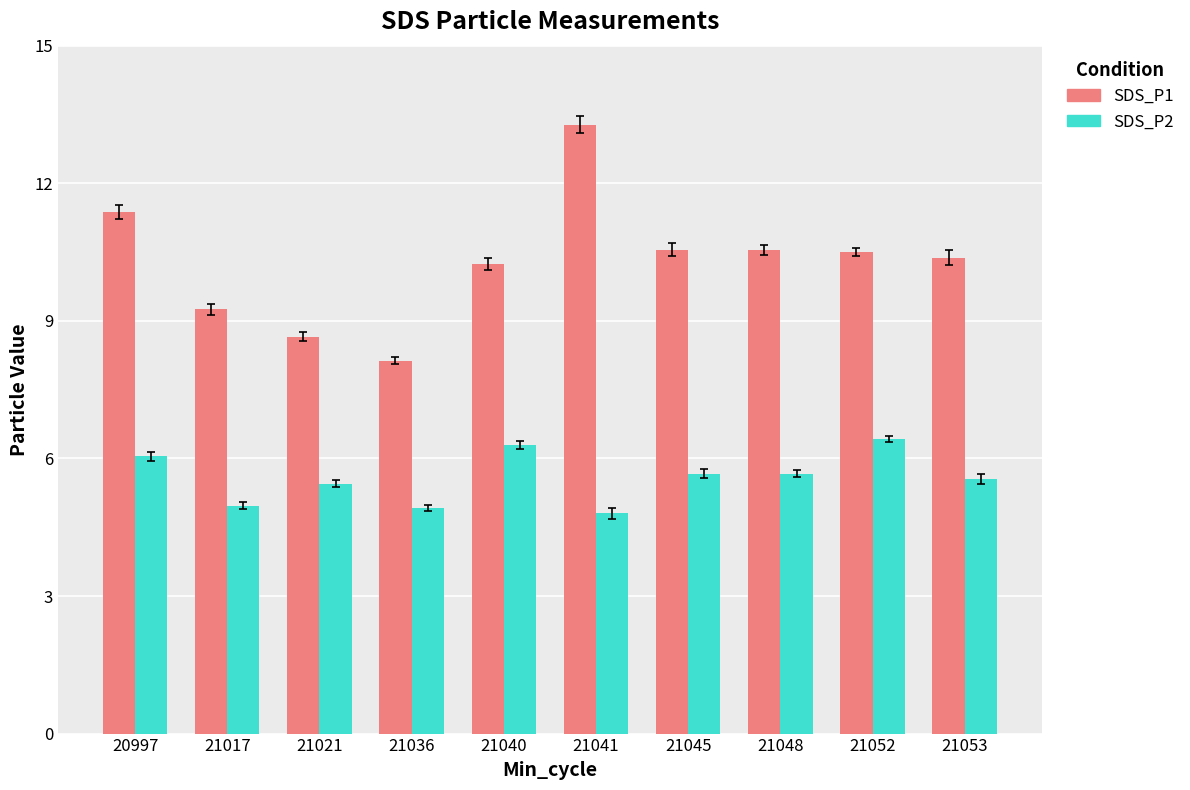

The value of SDS_P2 at 21053 is 5.5. True or false?

True